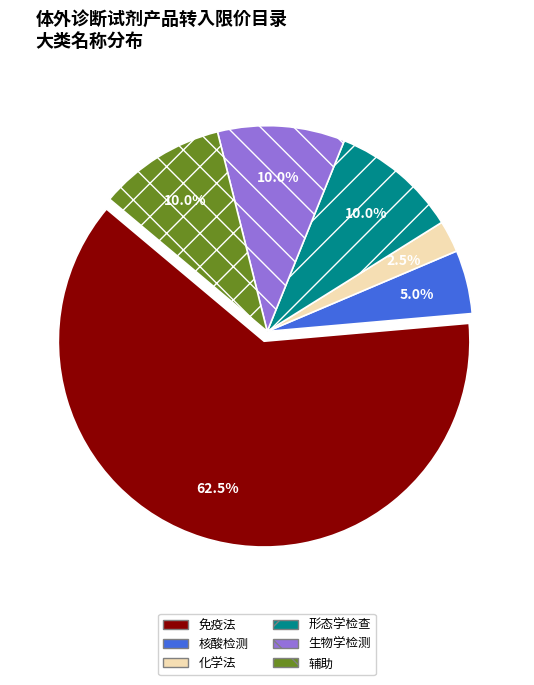

Is there a majority slice in this chart?

Yes